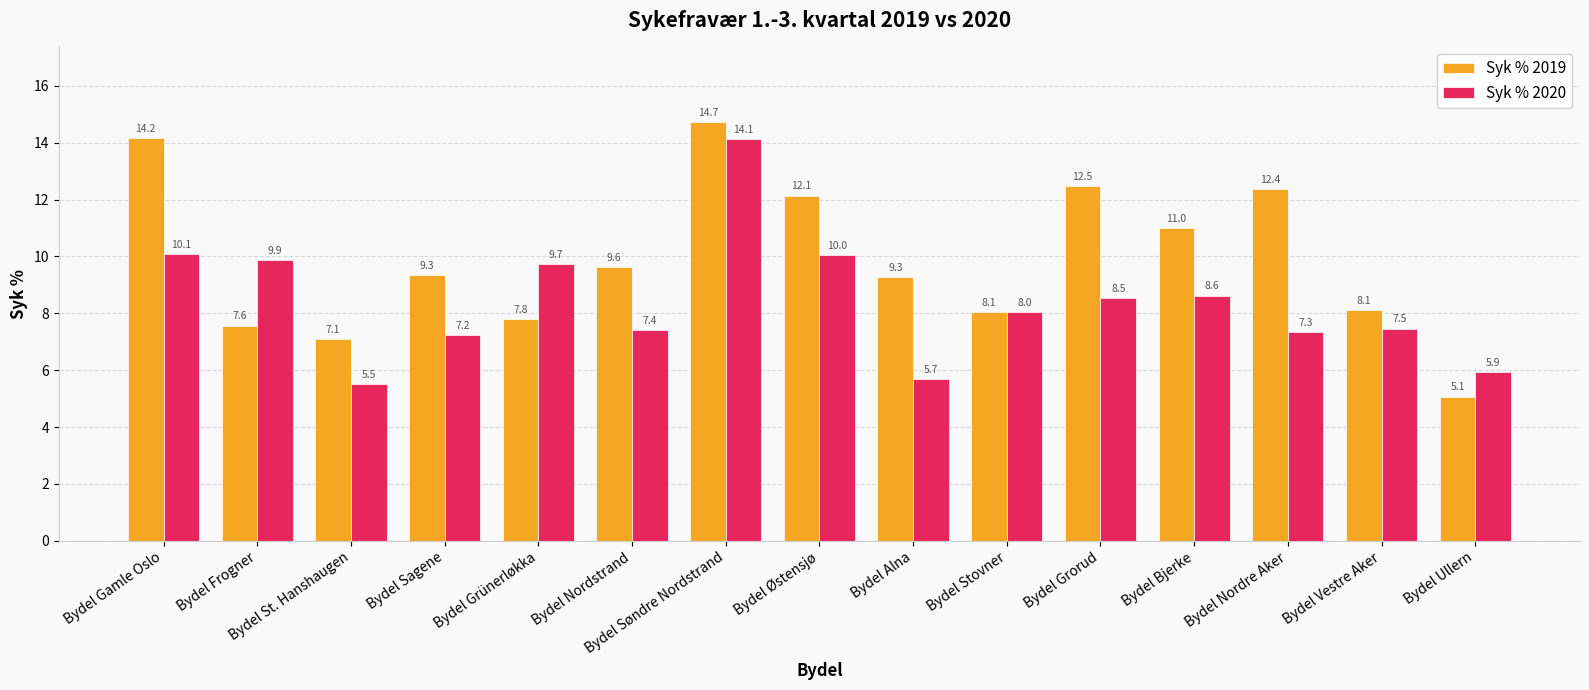

At which category is the sum across all series the highest?

Bydel Søndre Nordstrand